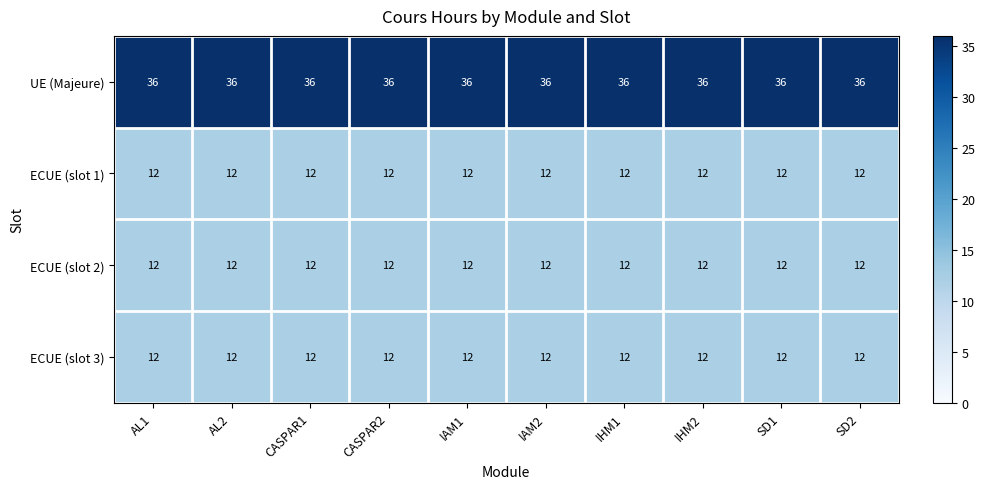

What is the minimum value shown in the chart?

12